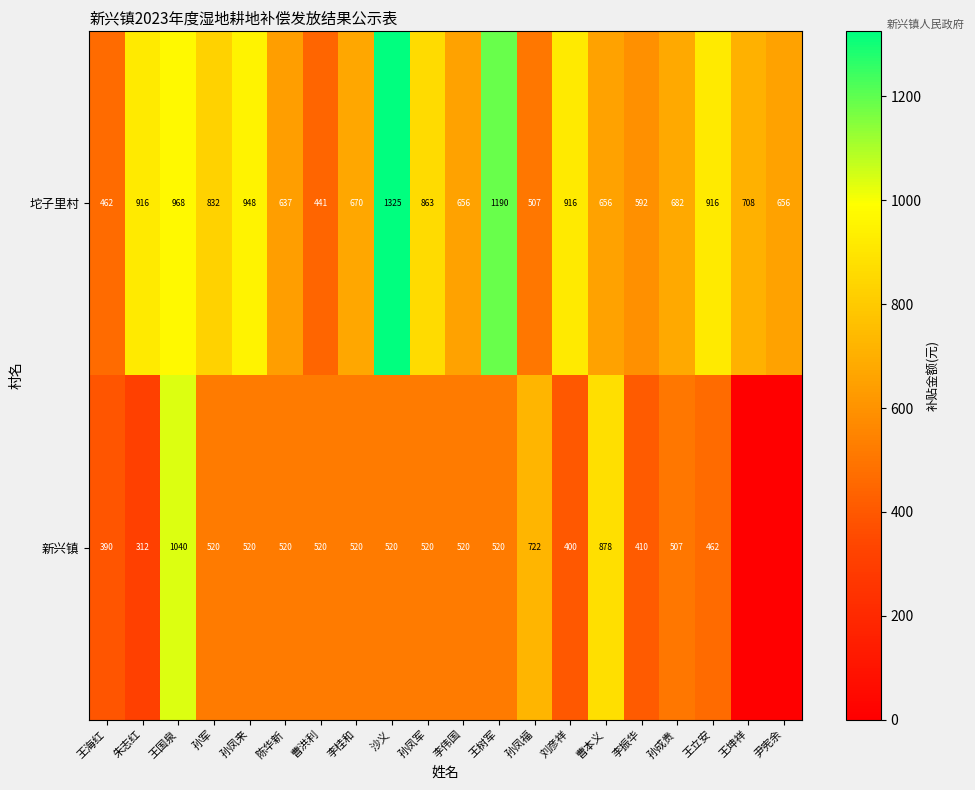

At which label does 坨子里村 first exceed 708?

朱志红